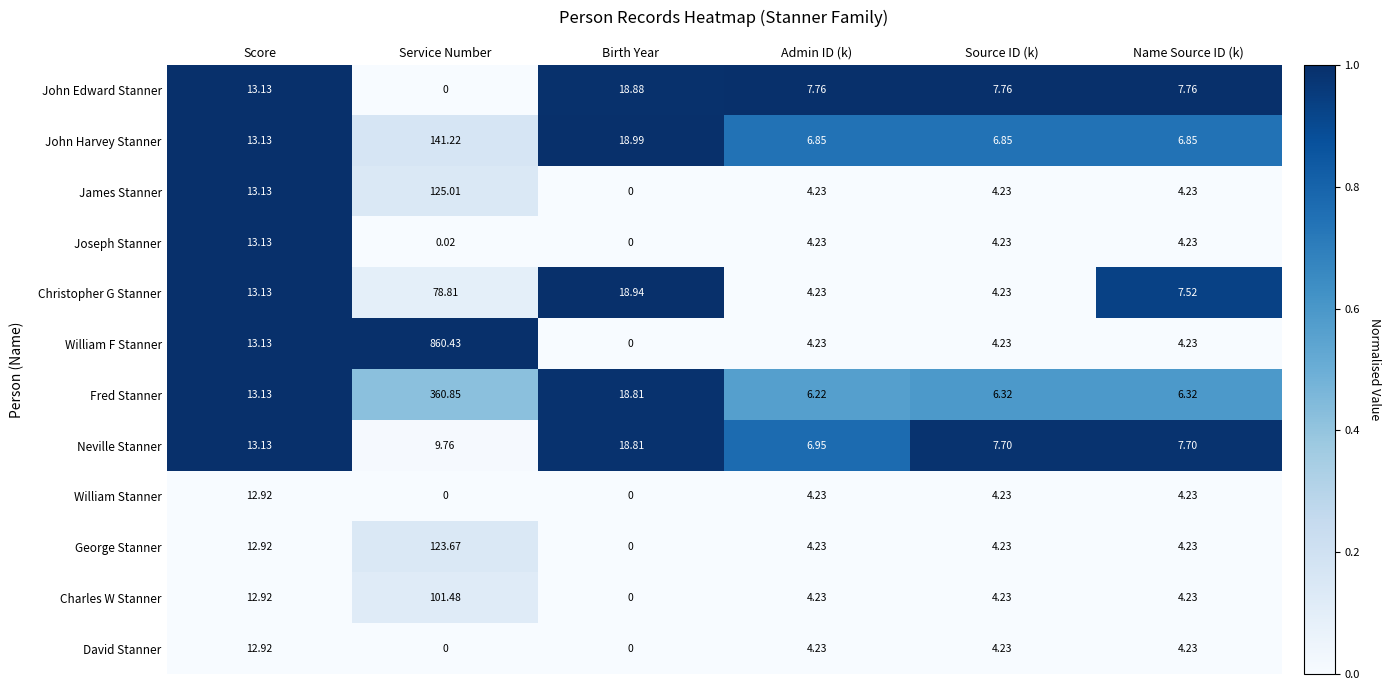

At which category is the sum across all series the highest?

Service Number